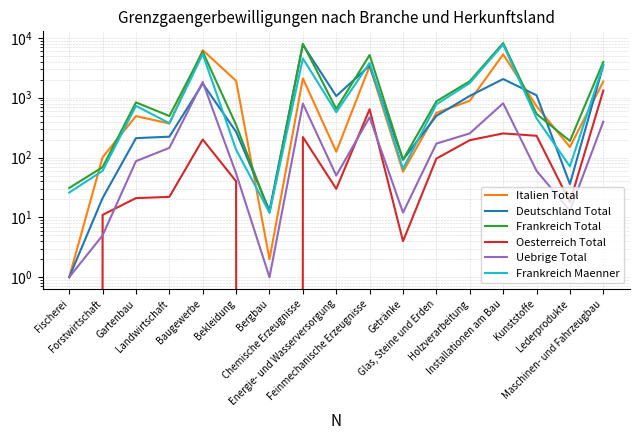

Is it true that Uebrige Total equals 87 at Bekleidung?

False